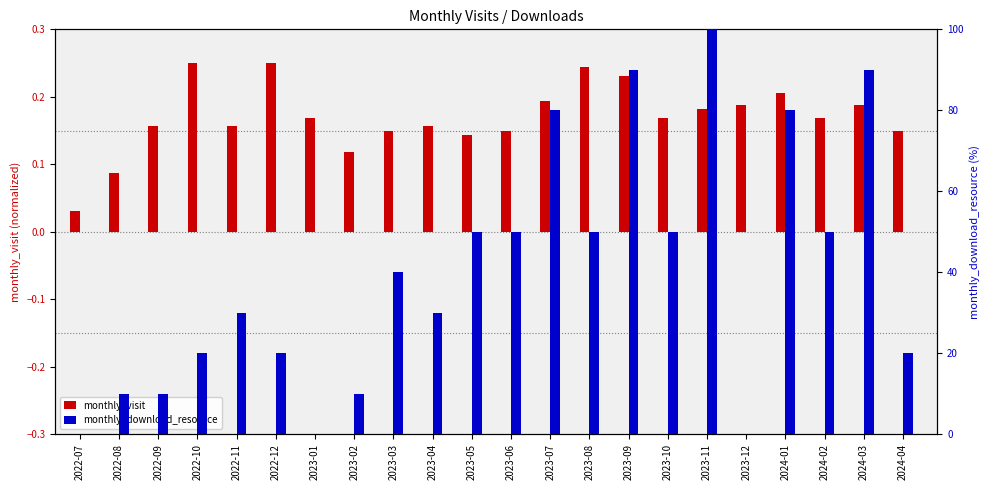

Reading right to left, what are all the values shown in this chart?

monthly_visit: 0.1	0.2	0.2	0.2	0.2	0.2	0.2	0.2	0.2	0.2	0.1	0.1	0.2	0.1	0.1	0.2	0.2	0.2	0.2	0.2	0.1	0.0
monthly_download_resource: 20.0	90.0	50.0	80.0	0.0	100.0	50.0	90.0	50.0	80.0	50.0	50.0	30.0	40.0	10.0	0.0	20.0	30.0	20.0	10.0	10.0	0.0